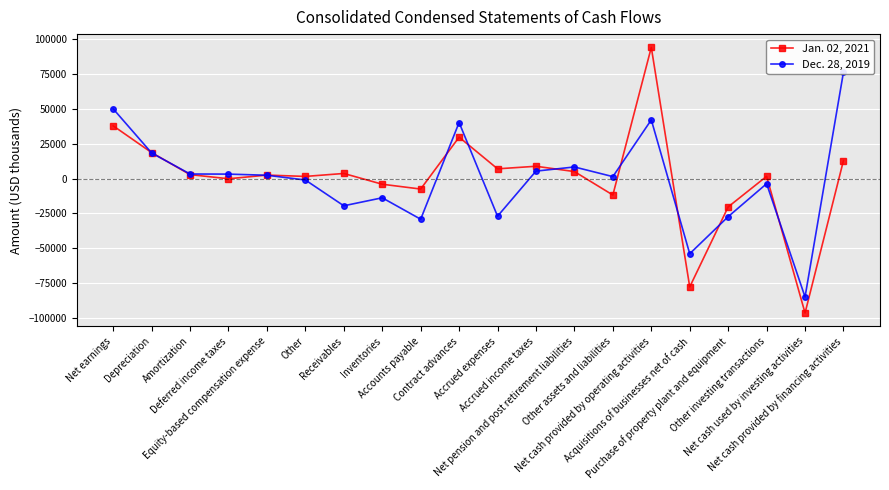

What is the greatest value displayed?

94095